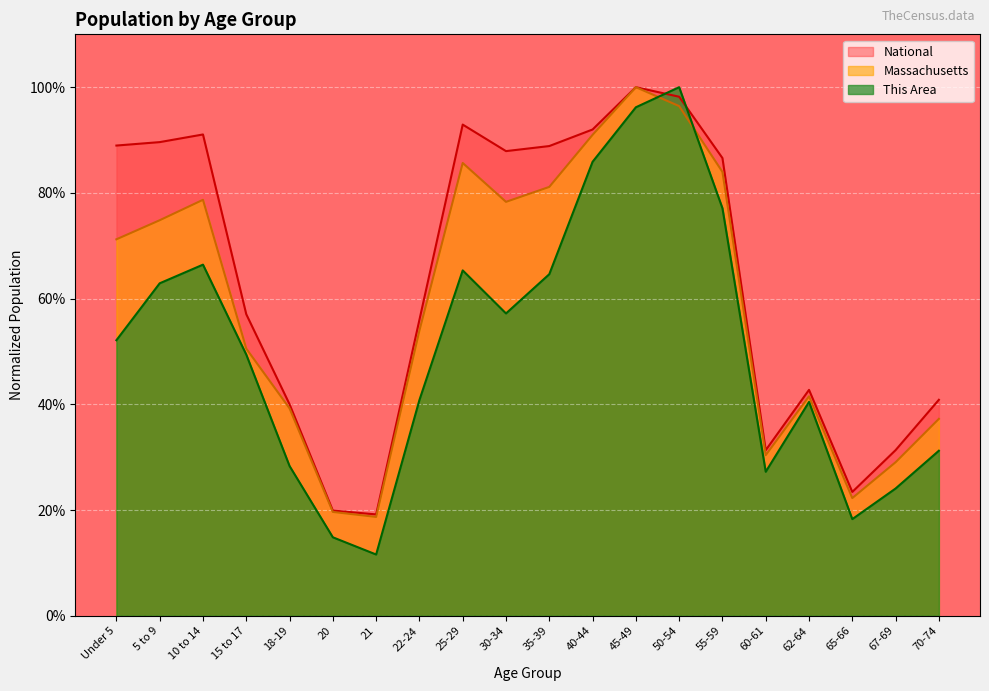

At which category does the chart reach its peak across all series?

50-54